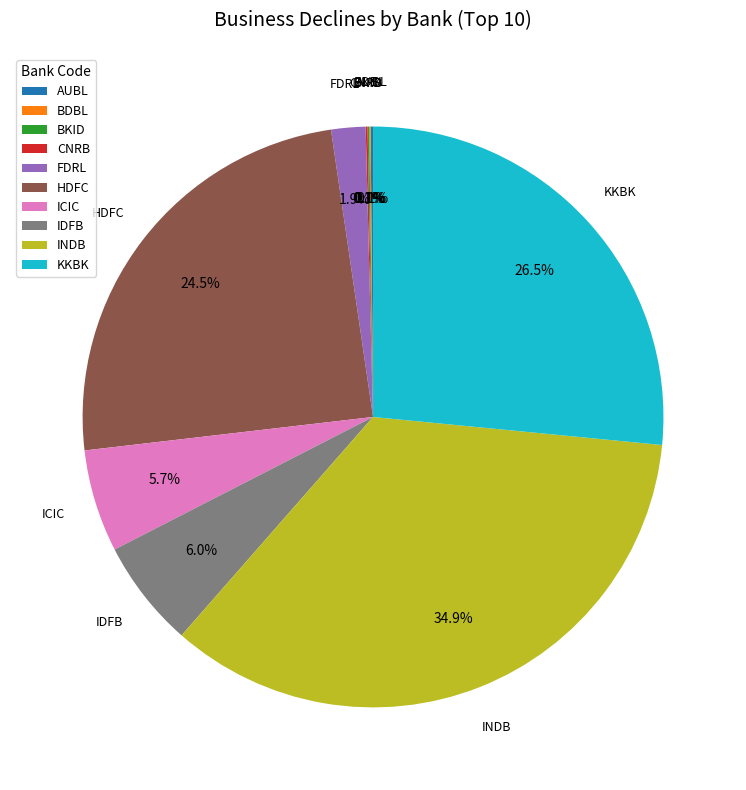

To the nearest percent, what is the difference between the largest and smallest slice percentages?

35%